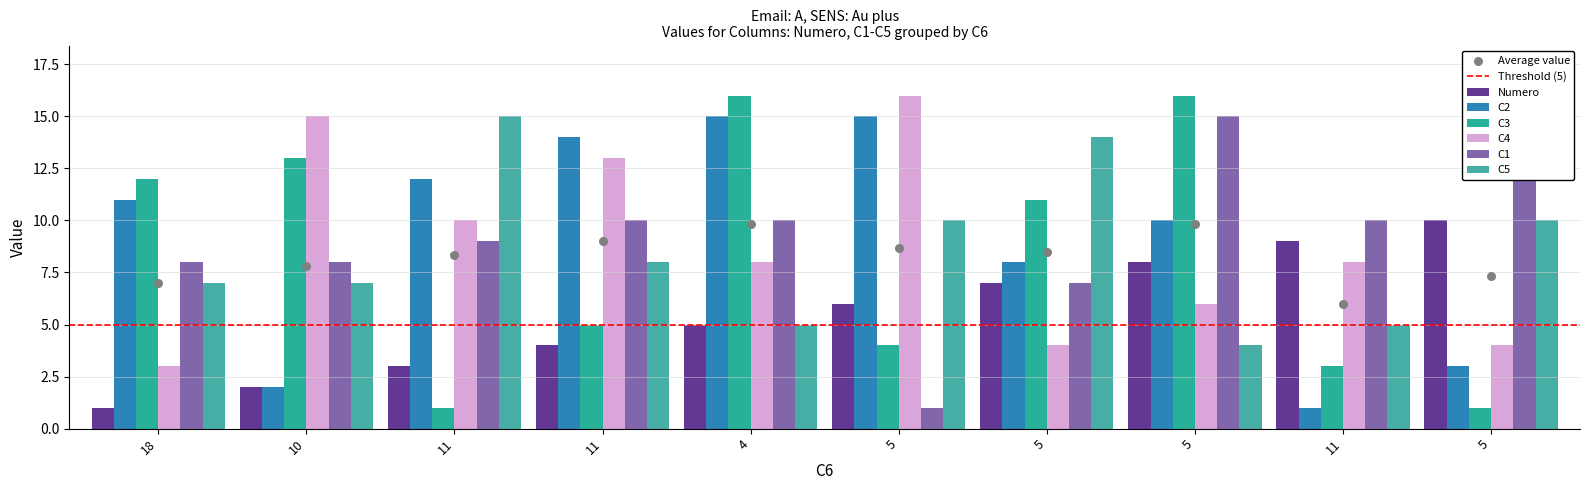

What is the total value across all series at 11?

50